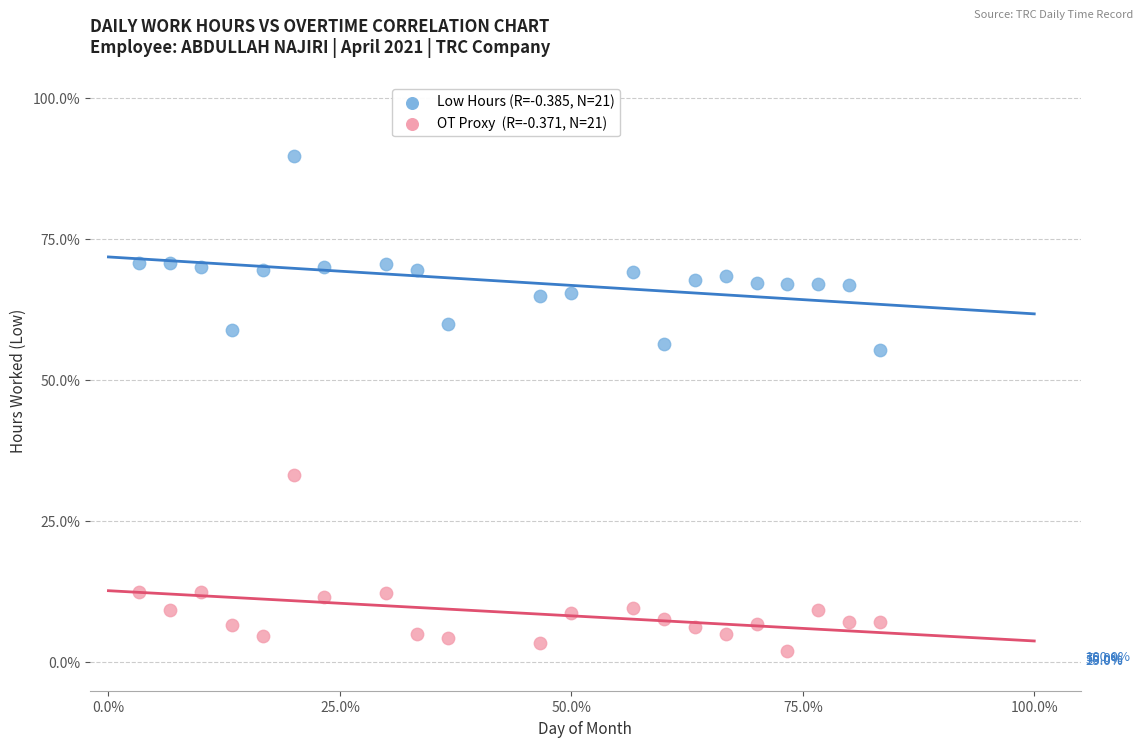

Across all data points, what is the range of X values (max minus min)?

80.0